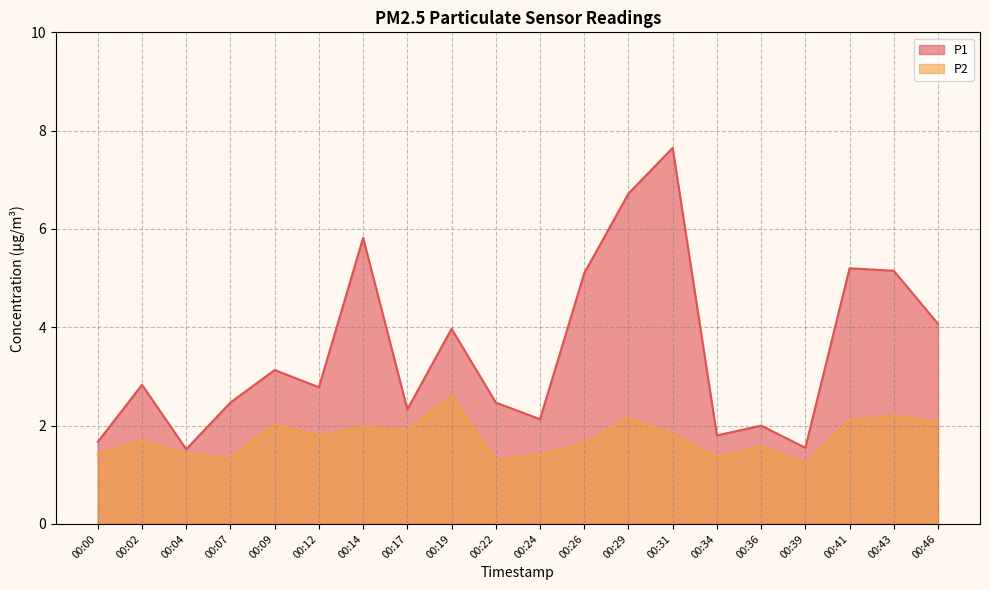

Reading left to right, what are all the values shown in this chart?

P1: 00:00=1.7	00:02=2.8	00:04=1.5	00:07=2.5	00:09=3.1	00:12=2.8	00:14=5.8	00:17=2.3	00:19=4.0	00:22=2.5	00:24=2.1	00:26=5.1	00:29=6.7	00:31=7.7	00:34=1.8	00:36=2.0	00:39=1.6	00:41=5.2	00:43=5.2	00:46=4.1
P2: 00:00=1.4	00:02=1.7	00:04=1.4	00:07=1.3	00:09=2.0	00:12=1.8	00:14=2.0	00:17=1.9	00:19=2.6	00:22=1.3	00:24=1.4	00:26=1.6	00:29=2.1	00:31=1.8	00:34=1.4	00:36=1.6	00:39=1.2	00:41=2.1	00:43=2.2	00:46=2.1